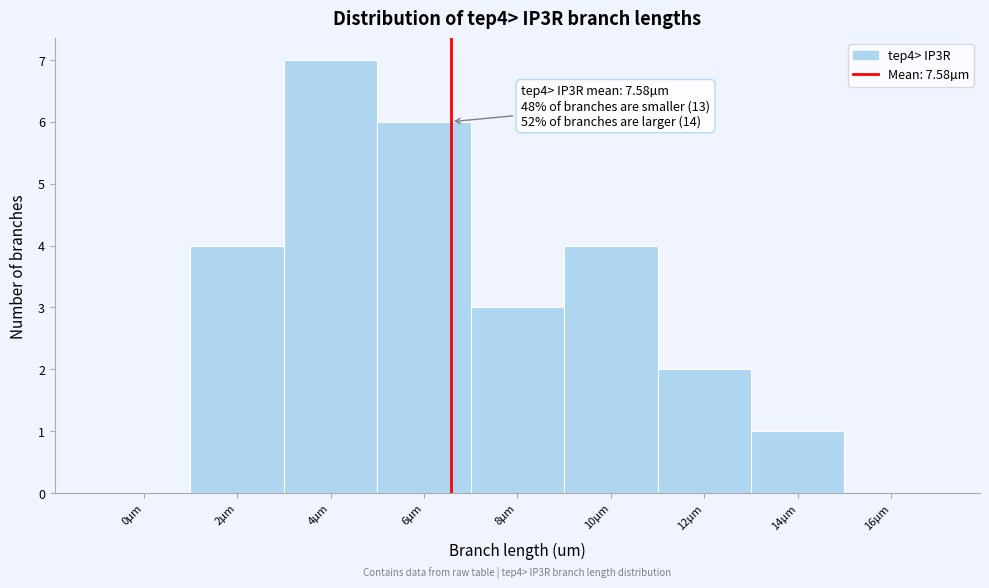

Reading right to left, extract all data points from this chart.

16µm=0	14µm=1	12µm=2	10µm=4	8µm=3	6µm=6	4µm=7	2µm=4	0µm=0